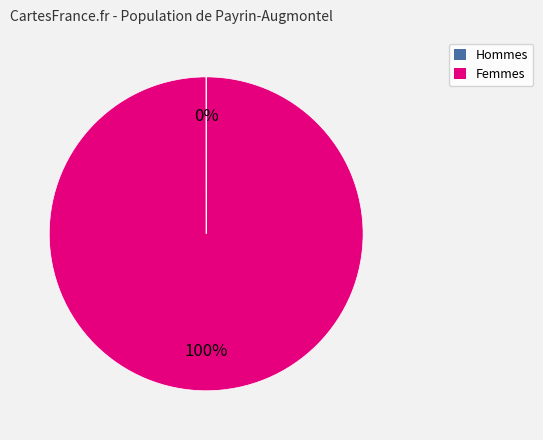

Does any single category account for the majority?

Yes